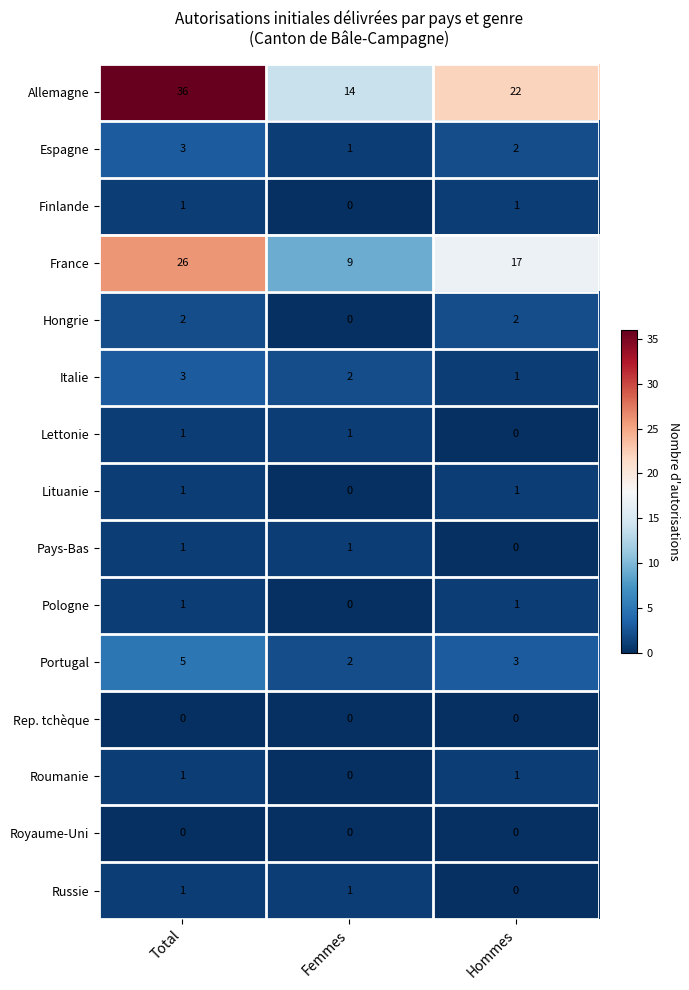

List the labels in order of Italie value, largest first.

Total, Femmes, Hommes